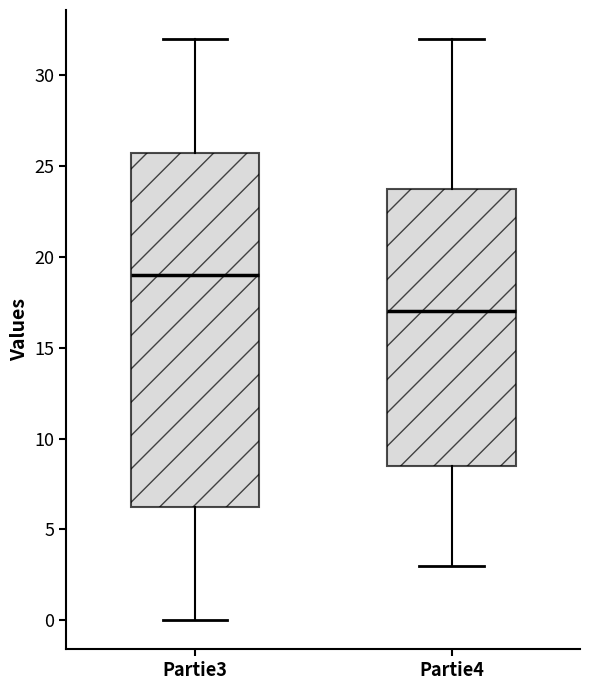

Which box is the tallest, from its lower edge to its upper edge?

Partie3